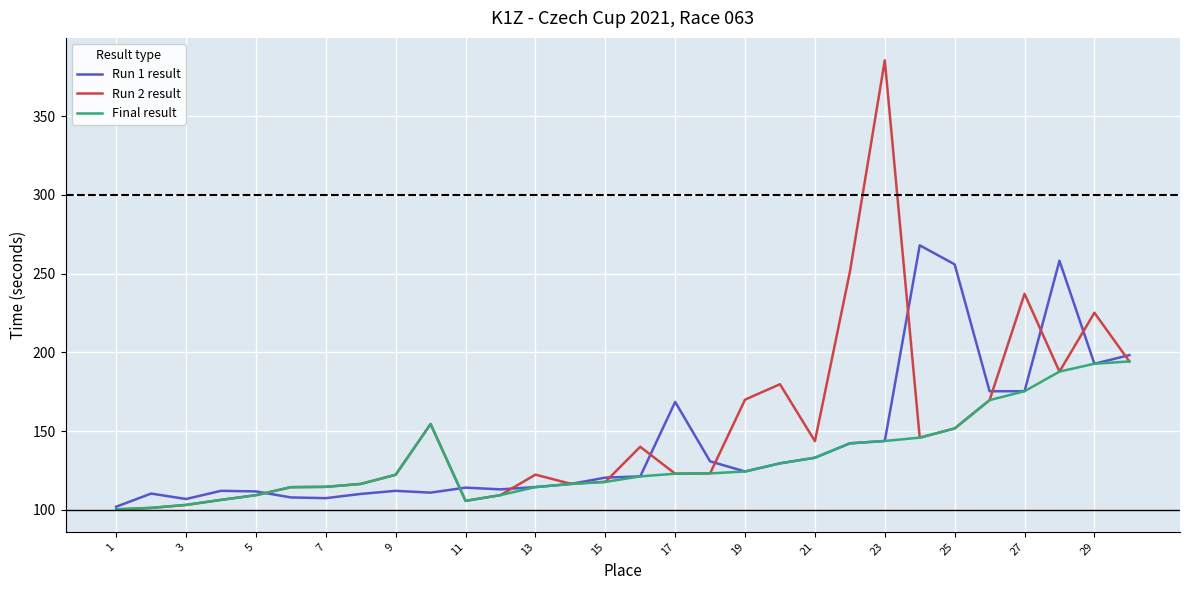

List the series in order of their peak value, highest first.

Run 2 result, Run 1 result, Final result